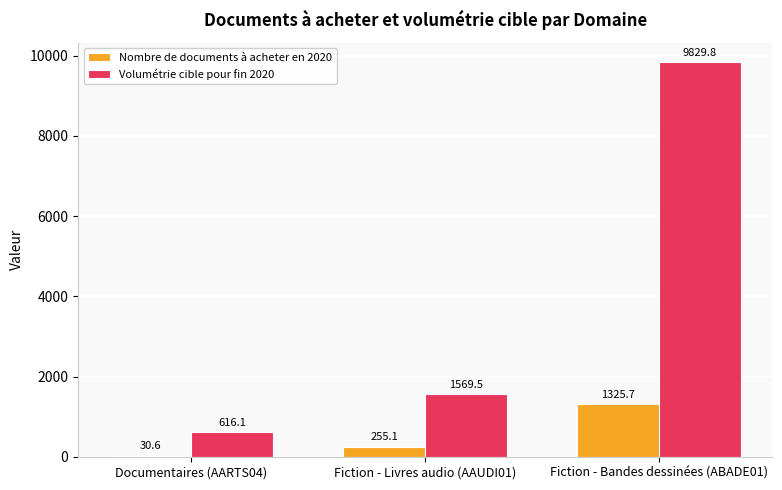

Reading left to right, extract all data points from this chart.

Nombre de documents à acheter en 2020: Documentaires (AARTS04)=30.6	Fiction - Livres audio (AAUDI01)=255.1	Fiction - Bandes dessinées (ABADE01)=1325.7
Volumétrie cible pour fin 2020: Documentaires (AARTS04)=616.1	Fiction - Livres audio (AAUDI01)=1569.5	Fiction - Bandes dessinées (ABADE01)=9829.8